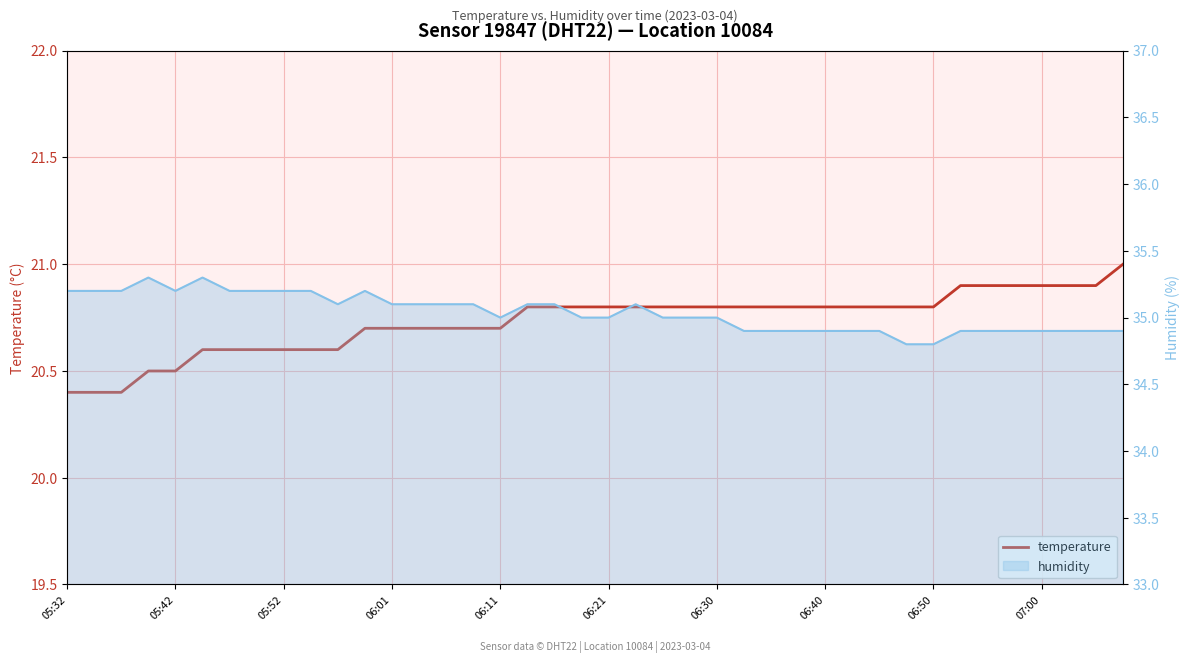

The humidity series shows 50.7 at 10. True or false?

False